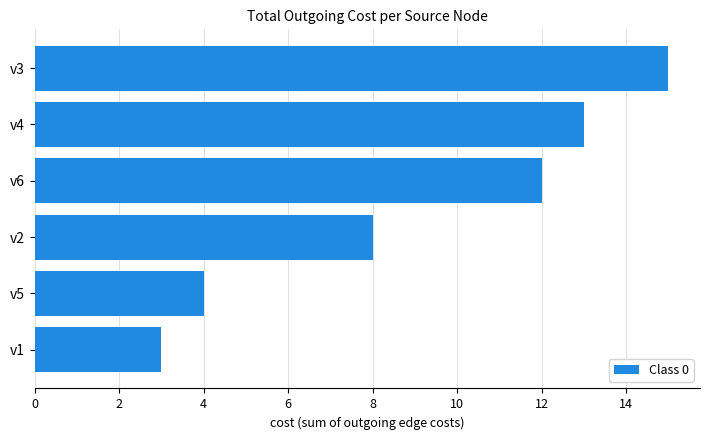

The value at v4 is 22. True or false?

False